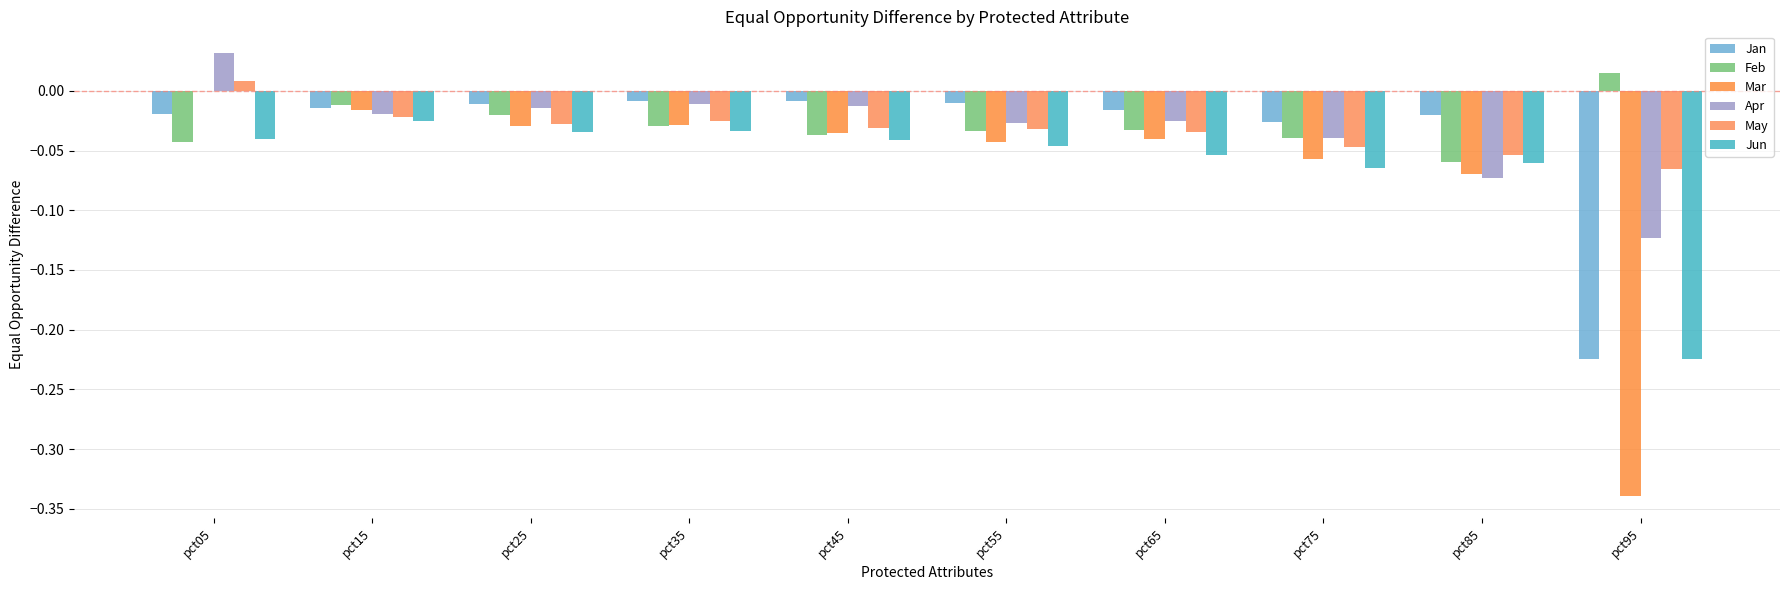

List the labels in order of Feb value, largest first.

pct95, pct15, pct25, pct35, pct65, pct55, pct45, pct75, pct05, pct85